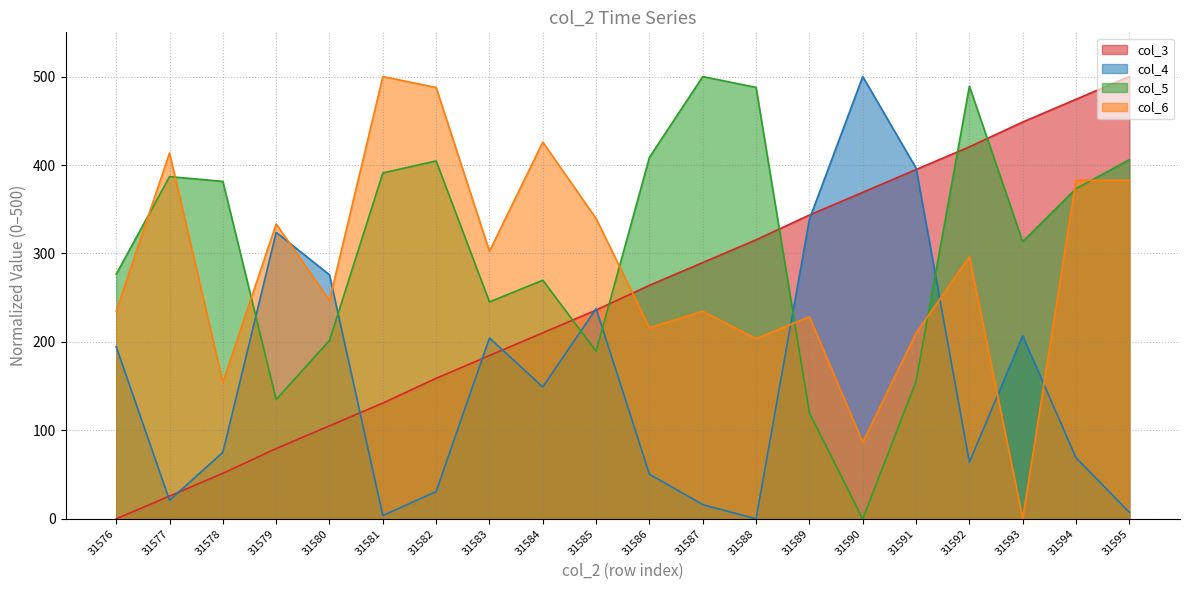

Rank the series at 31594 from highest to lowest value.

col_3, col_6, col_5, col_4